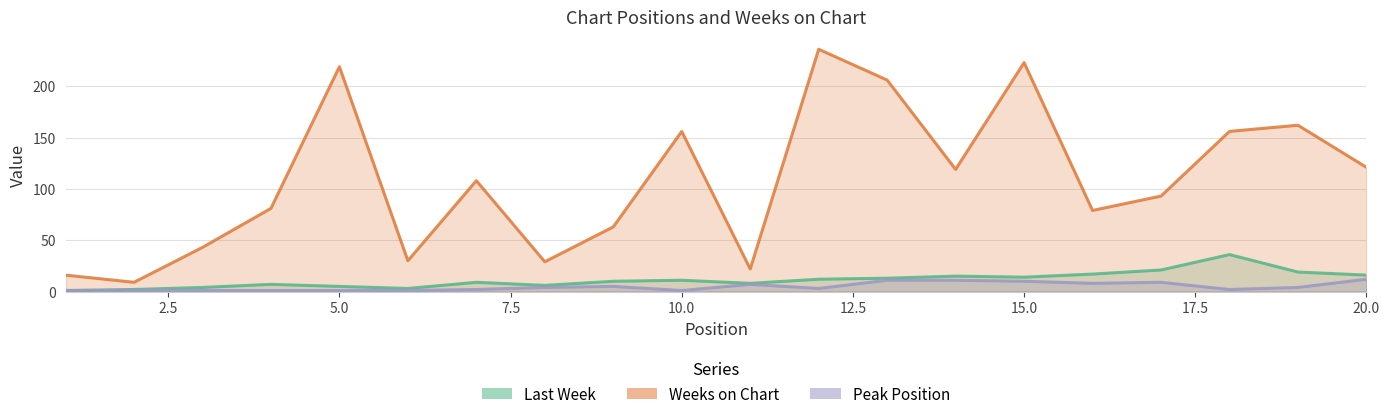

What are all the series names shown in the legend?

Last Week, Weeks on Chart, Peak Position